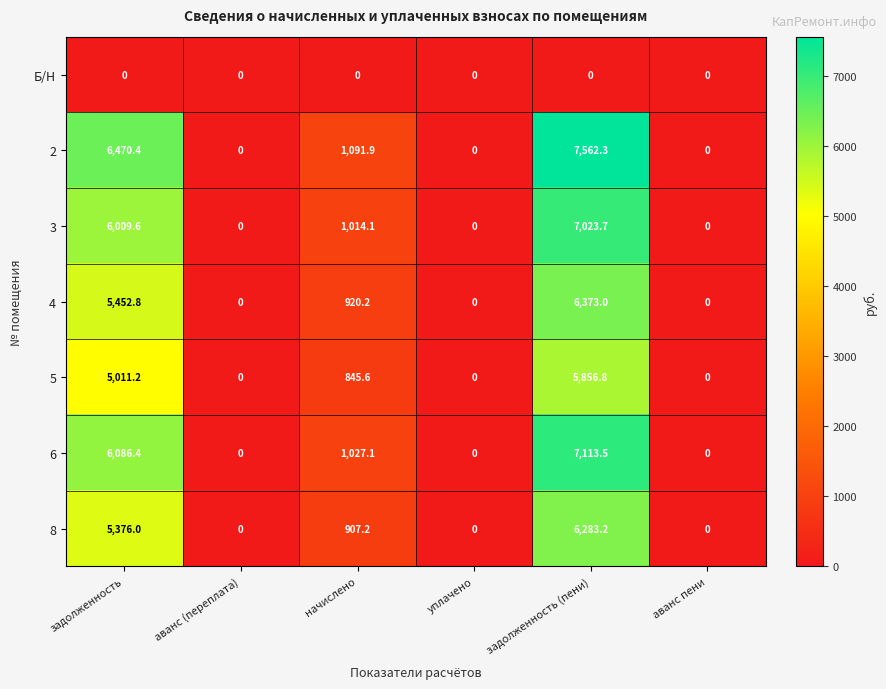

Which series has the largest total across all categories?

2